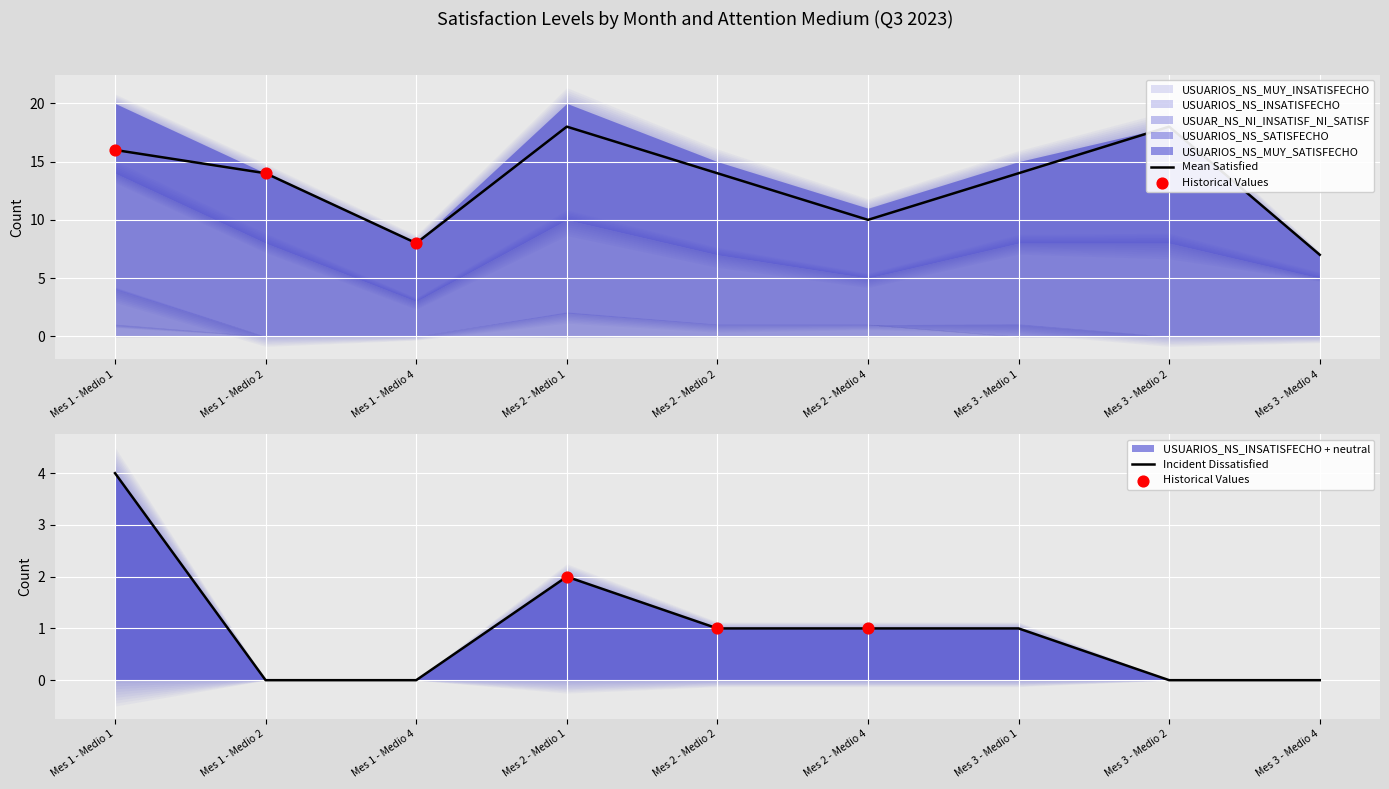

Which series has the largest total across all categories?

USUARIOS_NS_MUY_SATISFECHO